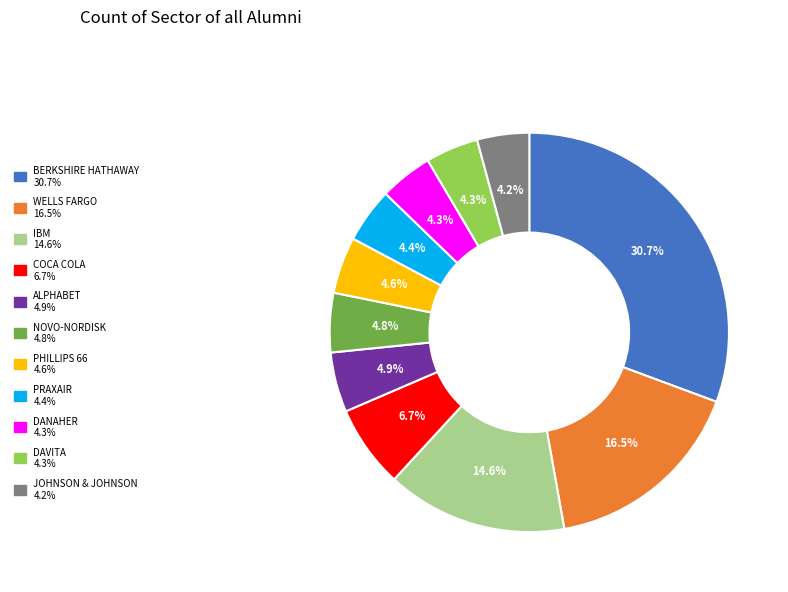

To the nearest percent, what is the difference between the BERKSHIRE HATHAWAY and DAVITA slice percentages?

26%